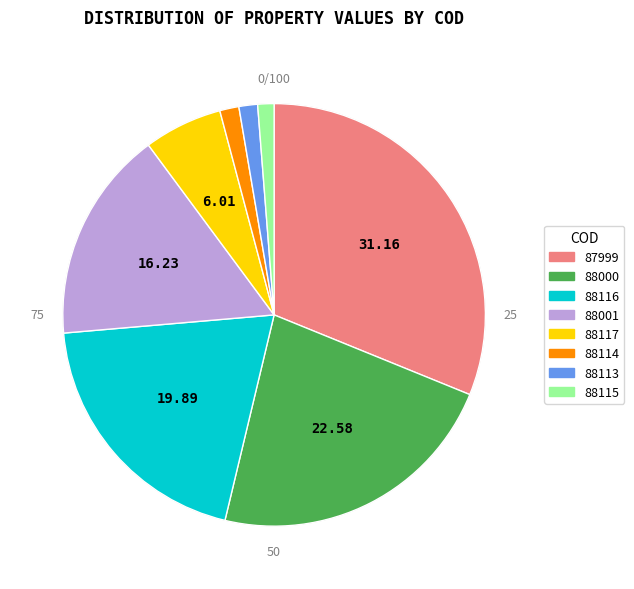

To the nearest percent, what percentage of the pie is 88115?

1%